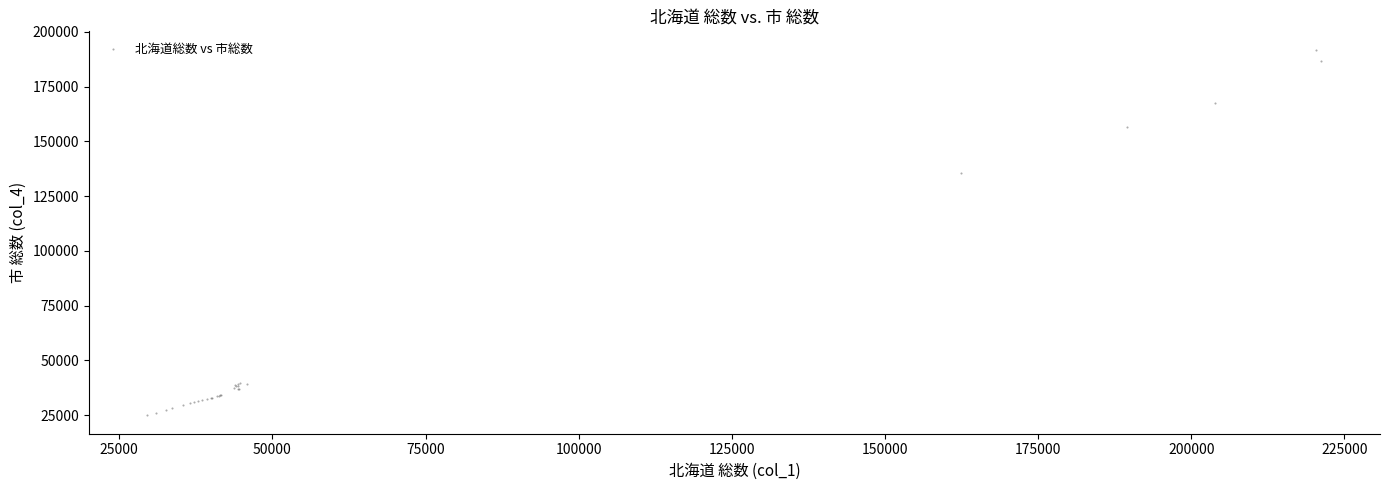

What Y value in the scatter plot is closest to 108341?

135634